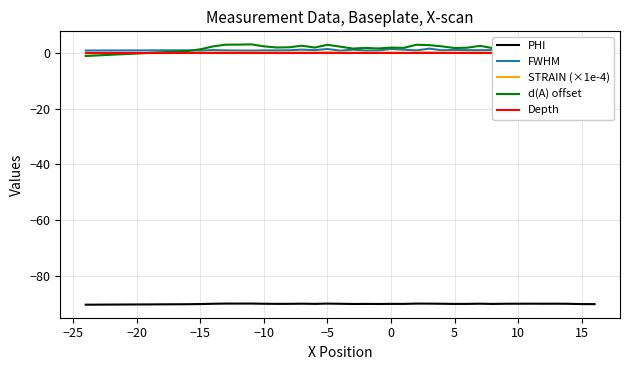

True or false: STRAIN (×1e-4) and FWHM cross at least once.

False